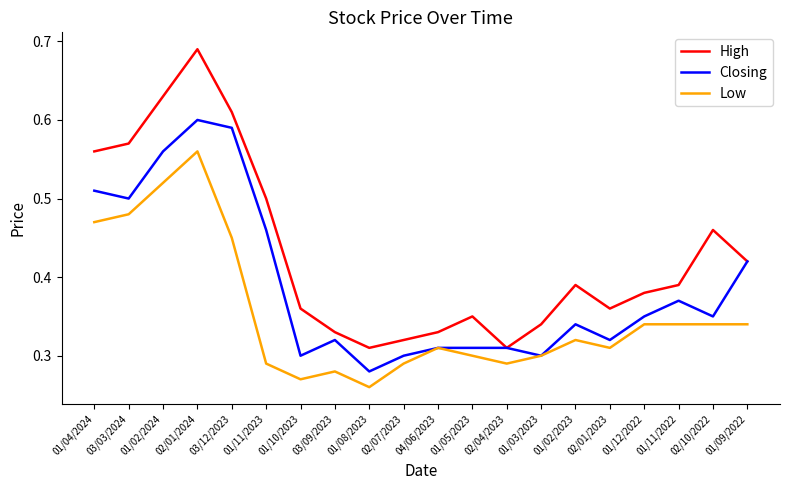

Count the Closing values in the range 0 to 1.

20